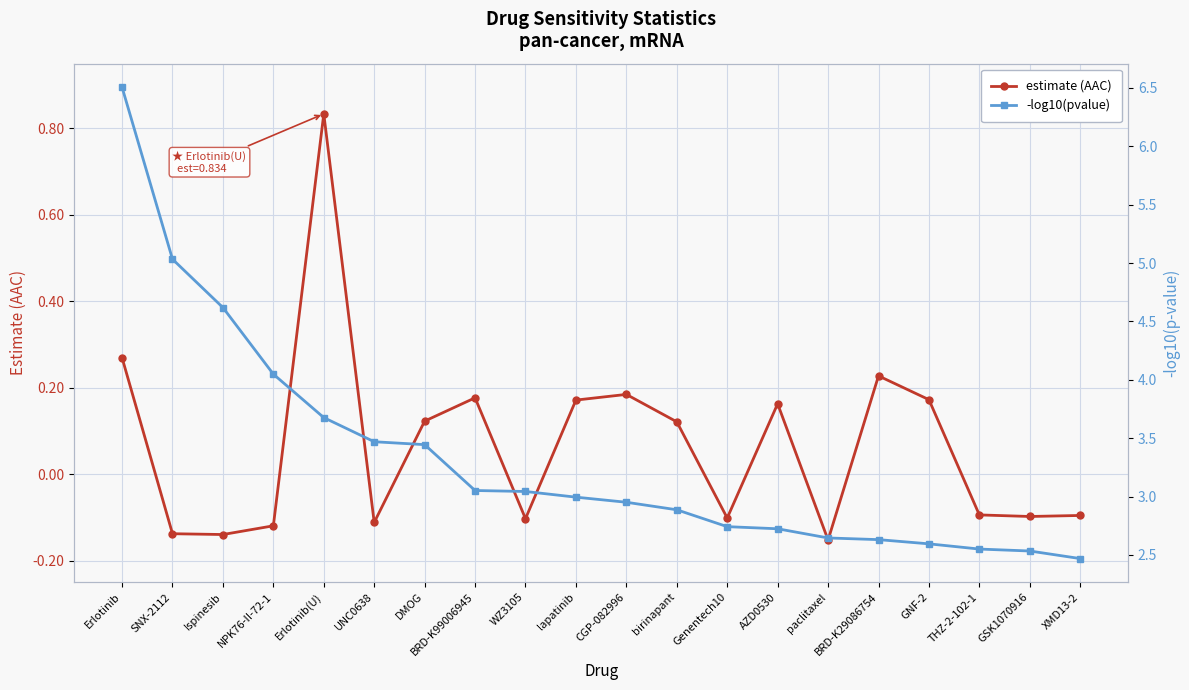

Reading right to left, what are all the values shown in this chart?

estimate (AAC): -0.1	-0.1	-0.1	0.2	0.2	-0.2	0.2	-0.1	0.1	0.2	0.2	-0.1	0.2	0.1	-0.1	0.8	-0.1	-0.1	-0.1	0.3
-log10(pvalue): 2.5	2.5	2.6	2.6	2.6	2.6	2.7	2.7	2.9	3.0	3.0	3.0	3.1	3.4	3.5	3.7	4.0	4.6	5.0	6.5